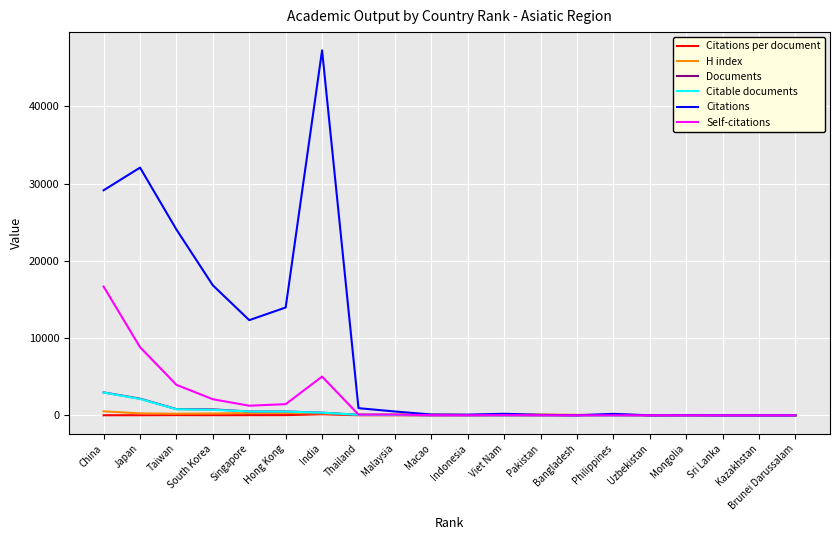

Which series has the largest total across all categories?

Citations